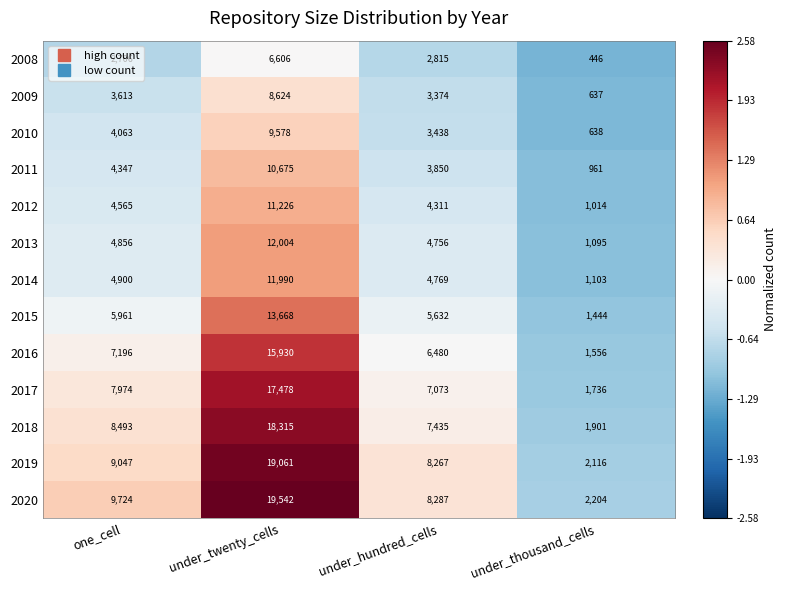

What is the highest value of the 2011 series?

10675